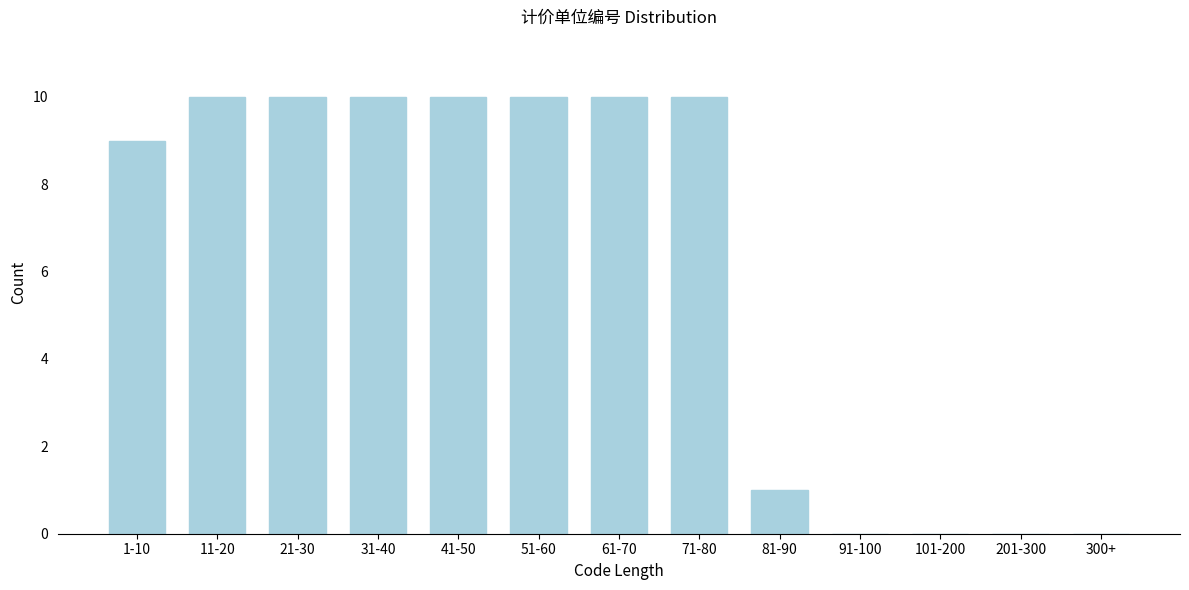

Reading left to right, transcribe all the data shown in this chart.

1-10=9	11-20=10	21-30=10	31-40=10	41-50=10	51-60=10	61-70=10	71-80=10	81-90=1	91-100=0	101-200=0	201-300=0	300+=0